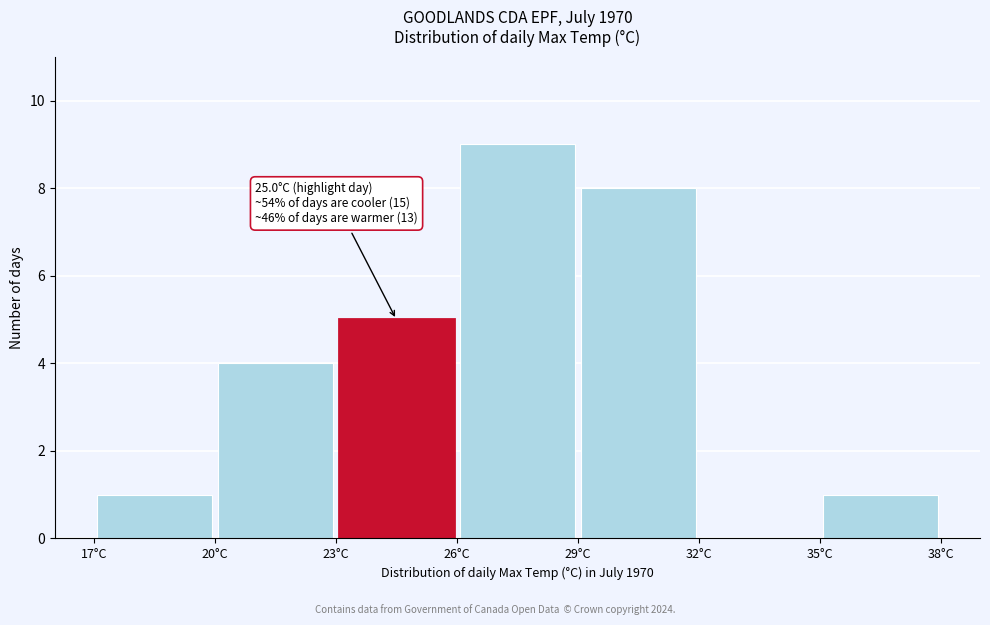

Over which range of the x-axis is the bar tallest?

26 to 29